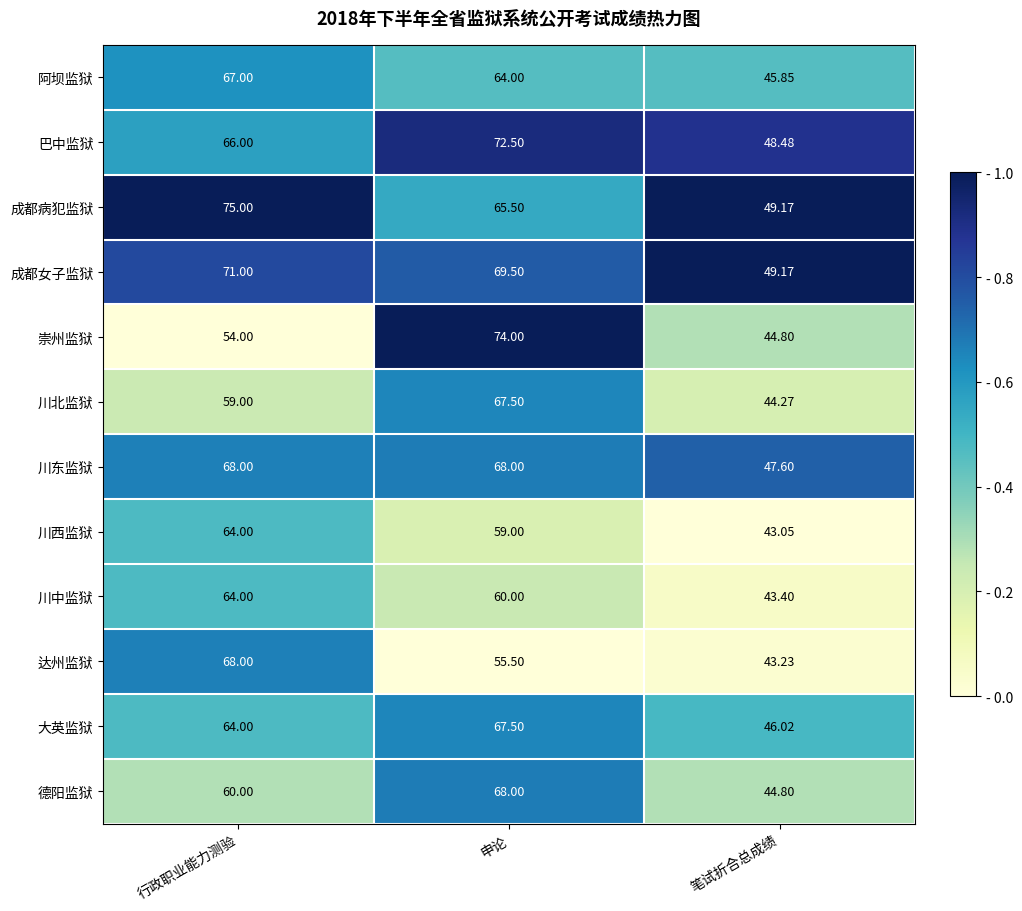

Is the value of 德阳监狱 at 笔试折合总成绩 greater than the value of 崇州监狱 at 申论?

No